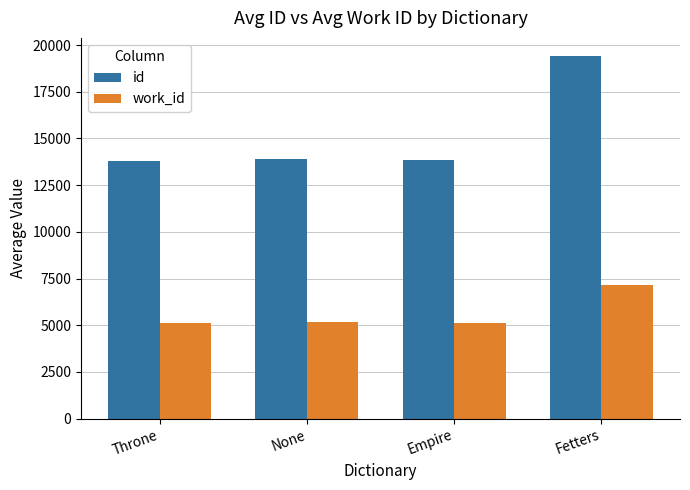

Rank the series at Empire from lowest to highest value.

work_id, id